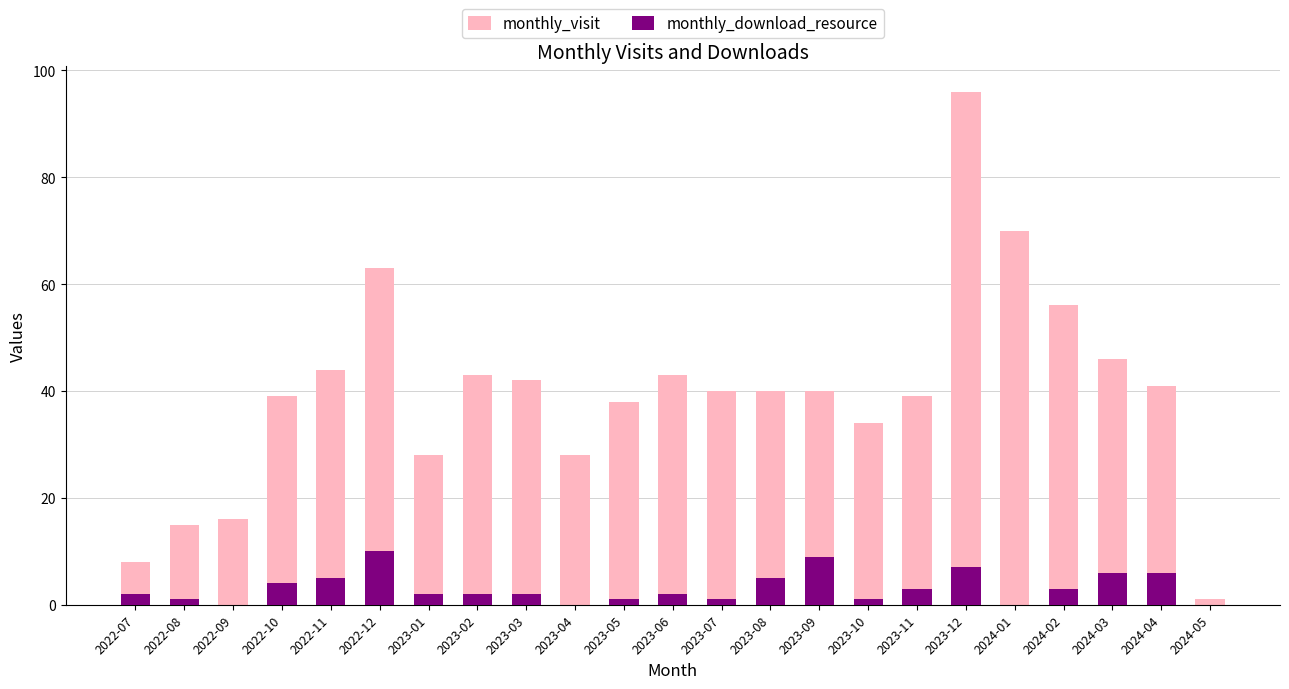

Which has a higher value, 2024-02 or 2024-01?

2024-01